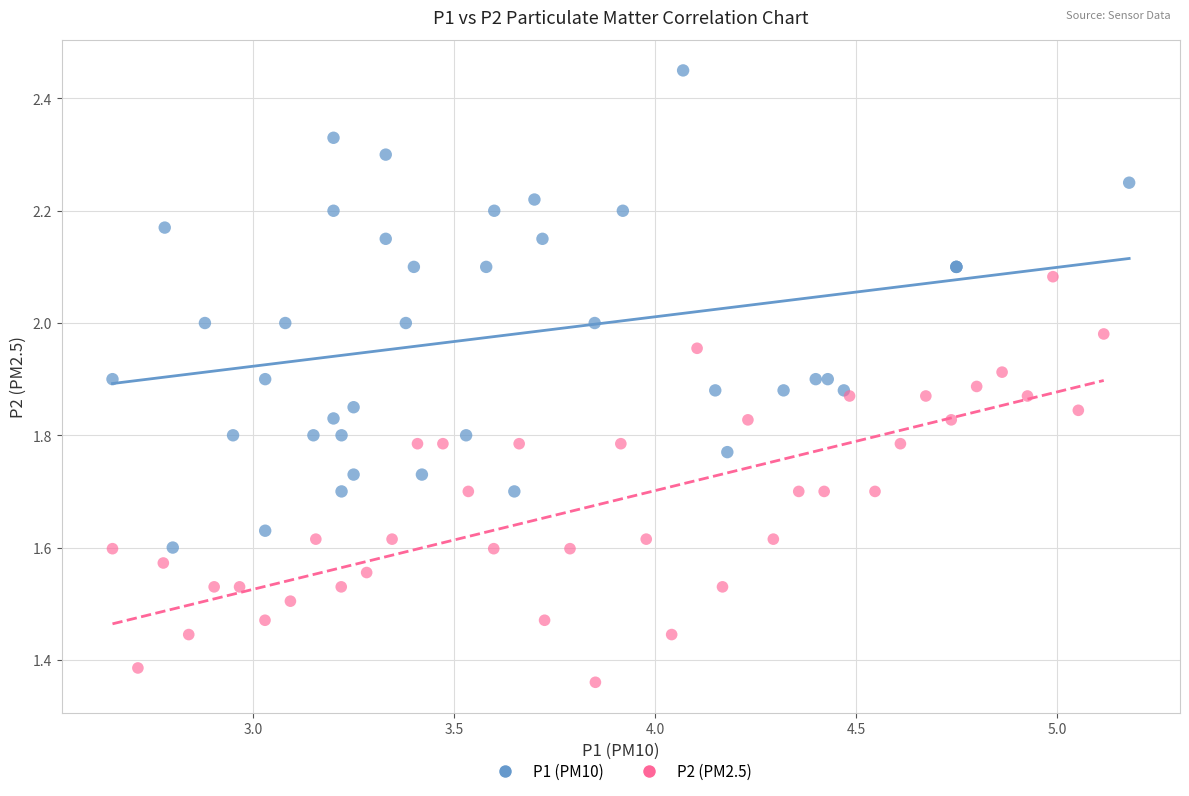

What are all the series names shown in the legend?

P1 (PM10), P2 (PM2.5)